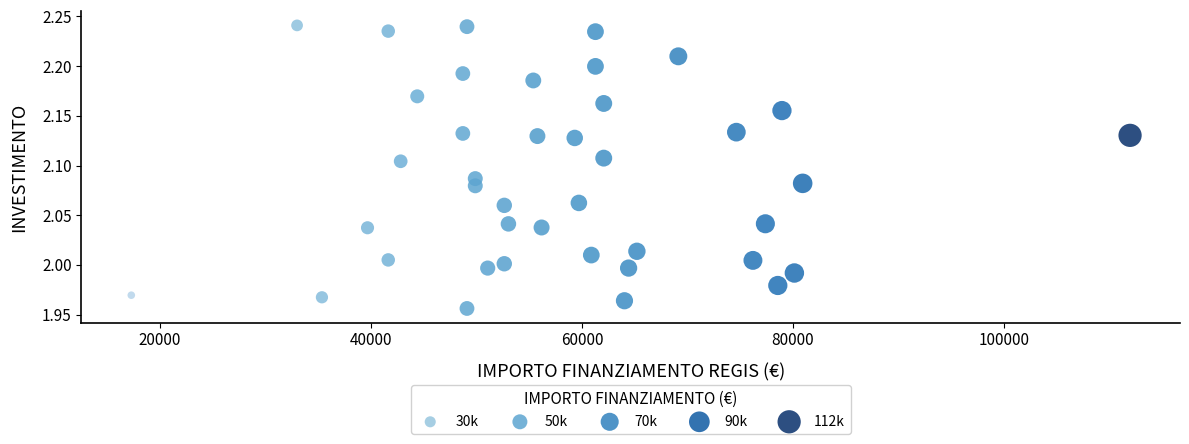

What is the range of Y values (max minus min)?

0.3